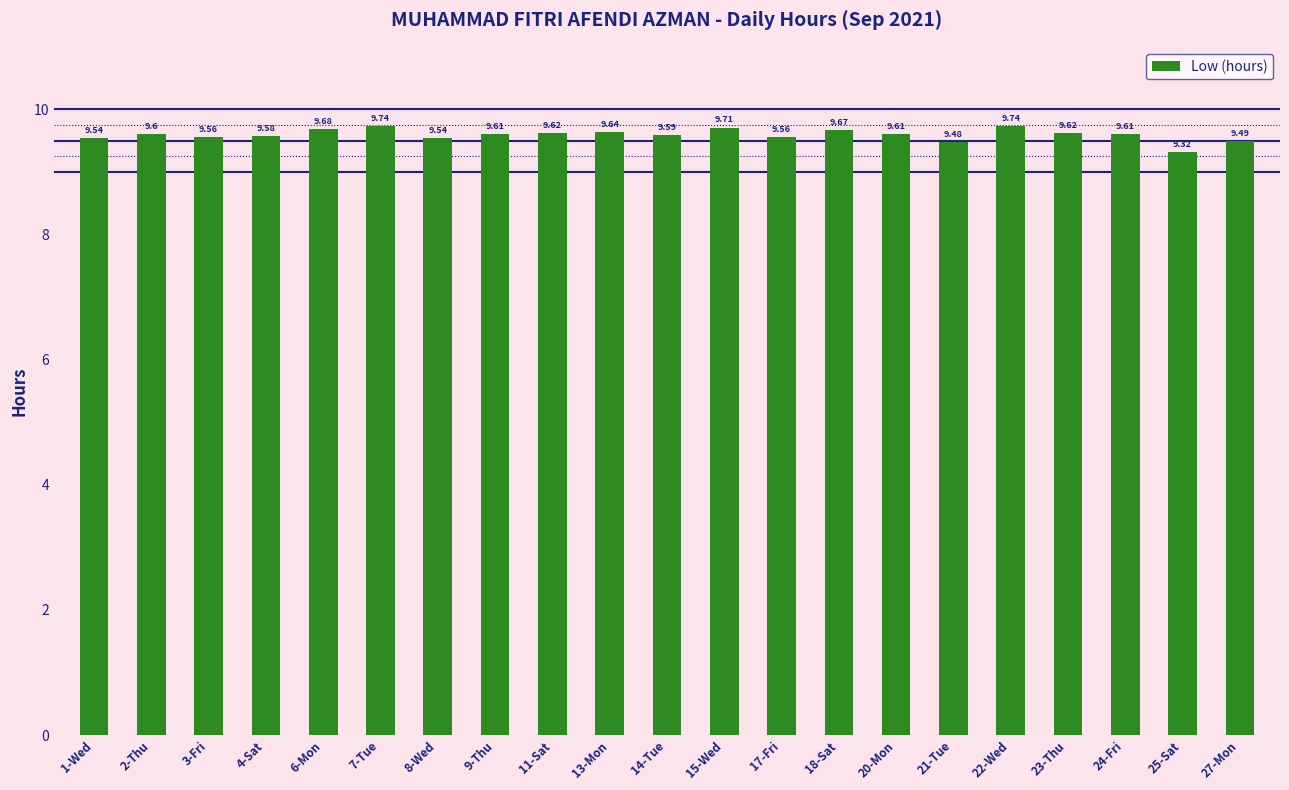

At which category does the chart reach its minimum across all series?

25-Sat